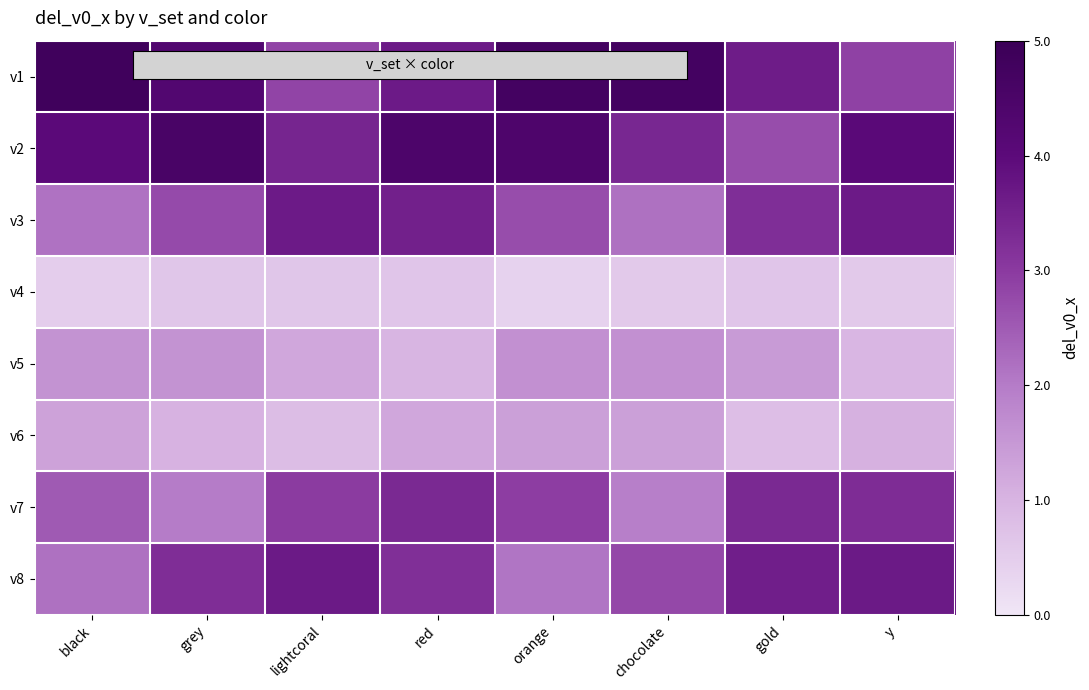

Which series has the widest spread of values?

v1